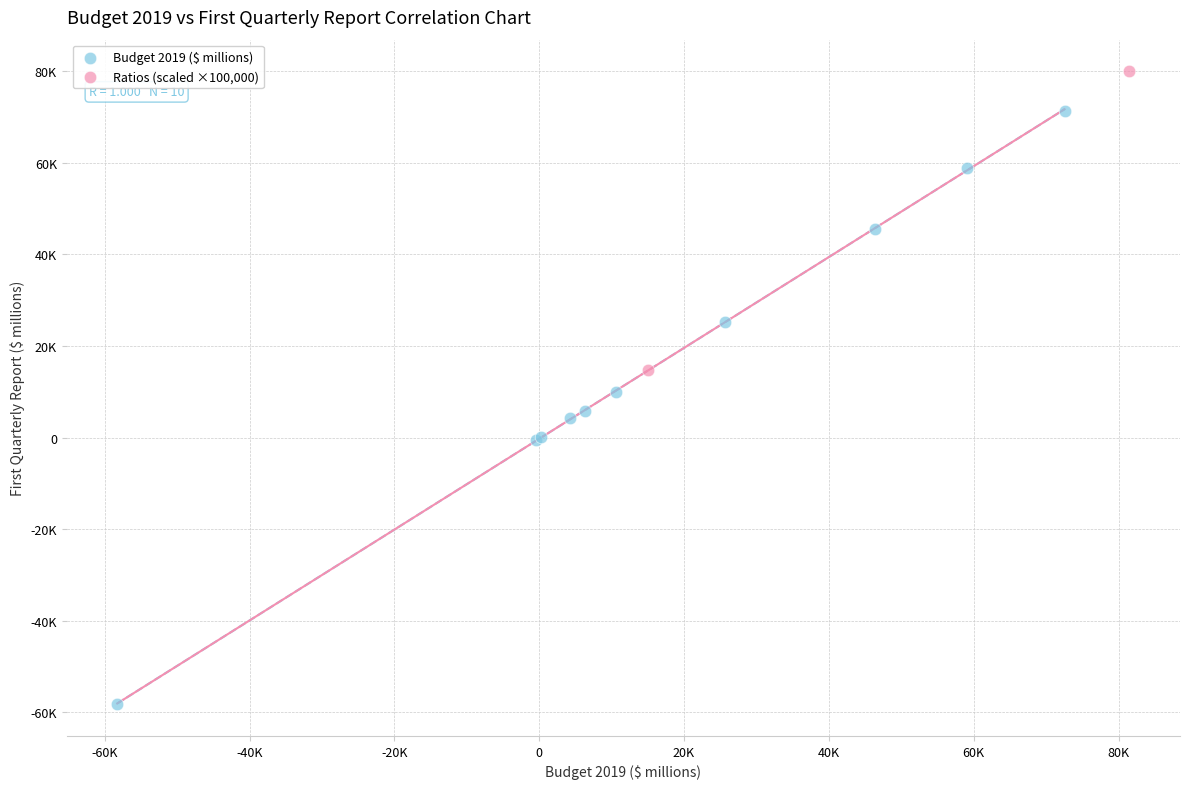

What are all the series names shown in the legend?

Budget 2019 ($ millions), Ratios (scaled ×100,000)